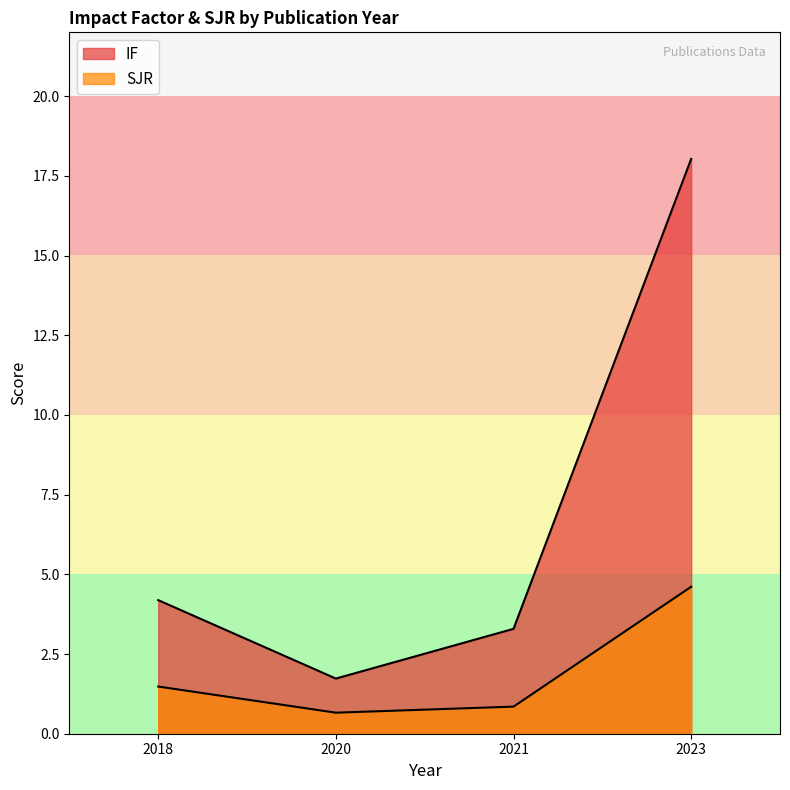

Which label corresponds to the smallest value in the chart?

2020